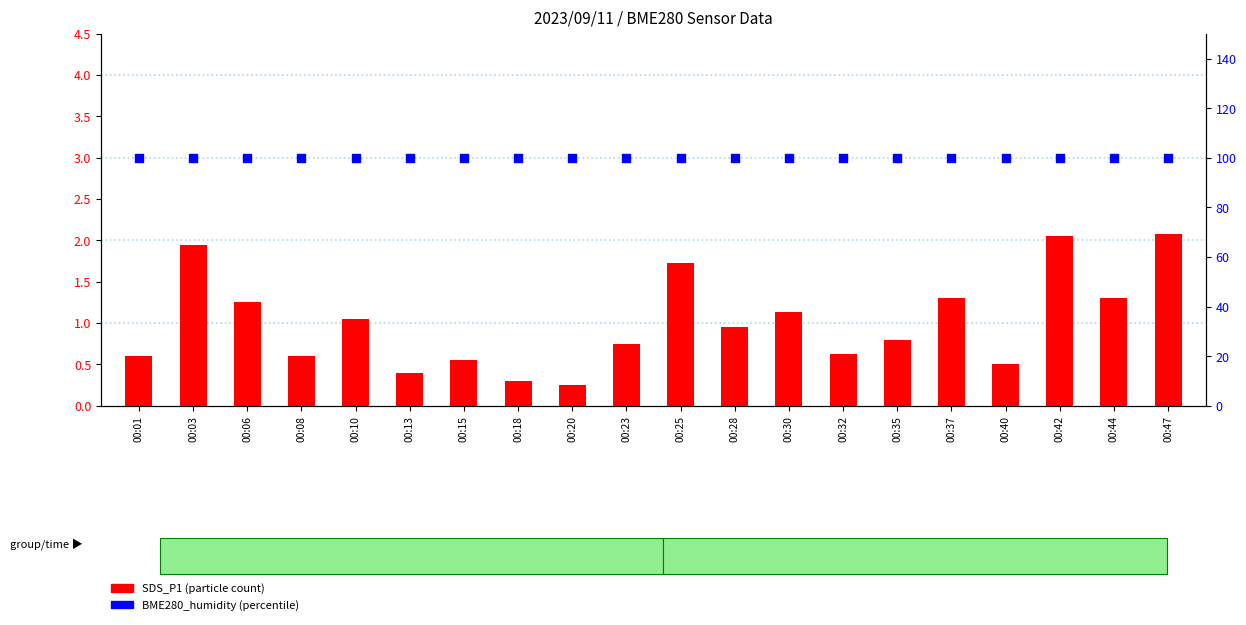

At which category is the sum across all series the highest?

00:47